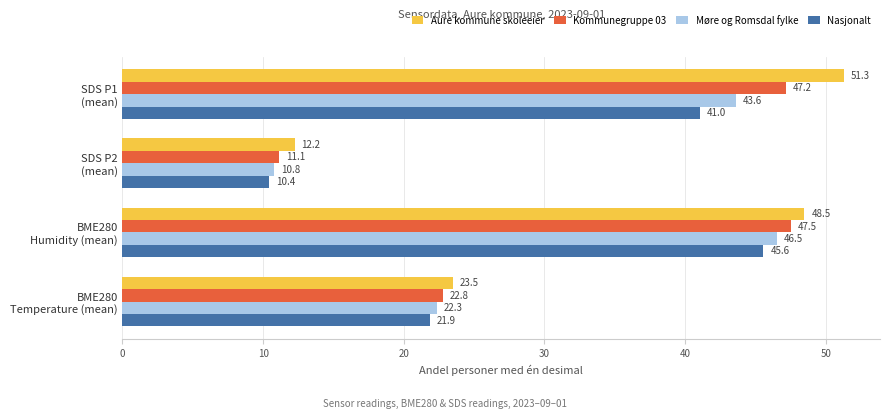

Rank the series by their maximum value, from lowest to highest.

Nasjonalt, Møre og Romsdal fylke, Kommunegruppe 03, Aure kommune skoleeier